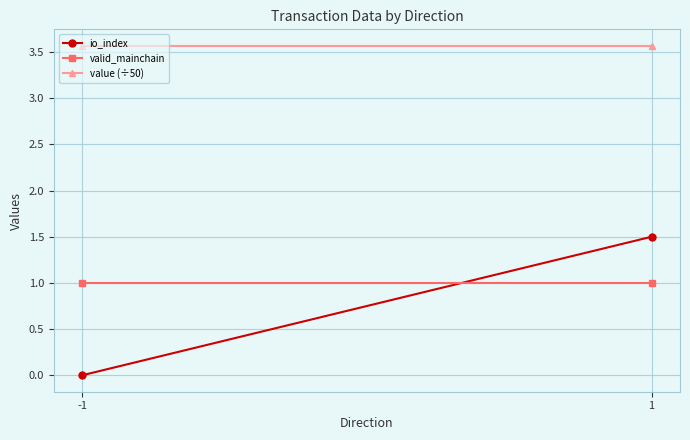

The value of valid_mainchain at 1 is 1.4. True or false?

False